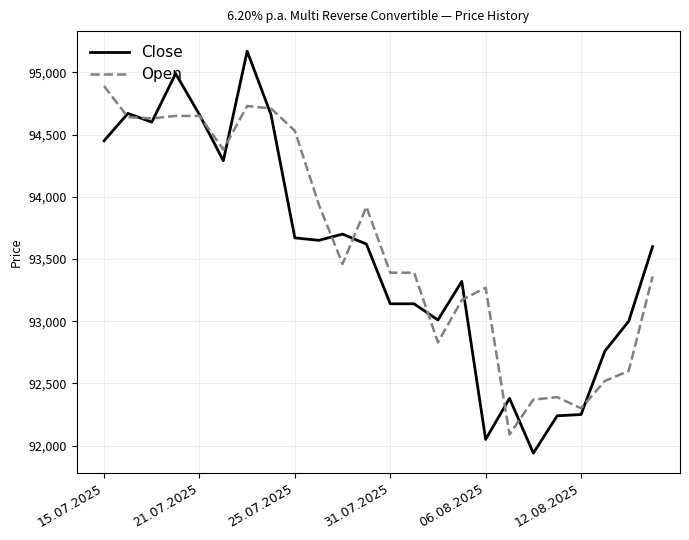

Which series has the largest range (max minus min)?

Close